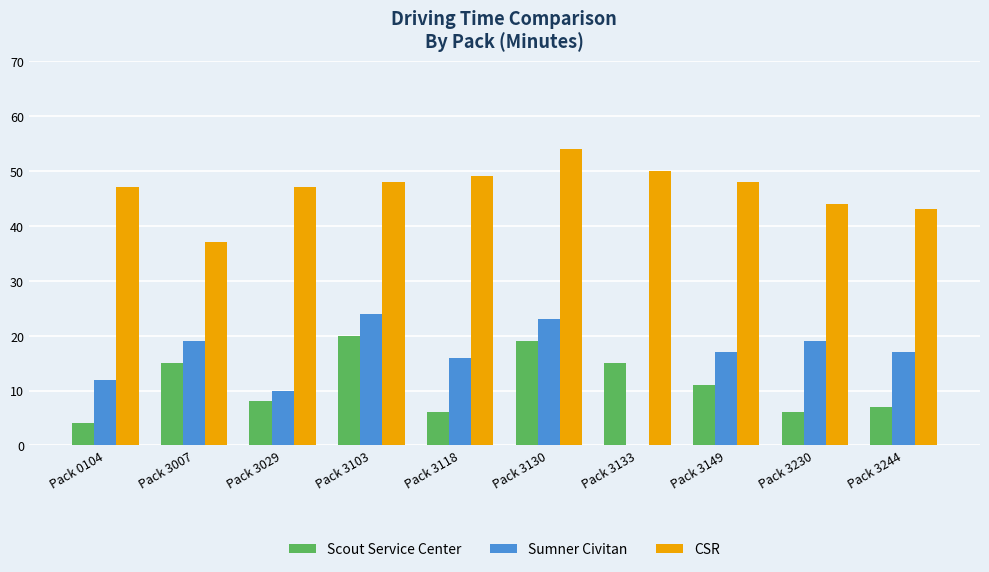

True or false: Sumner Civitan has a value of 19 at Pack 3007.

True